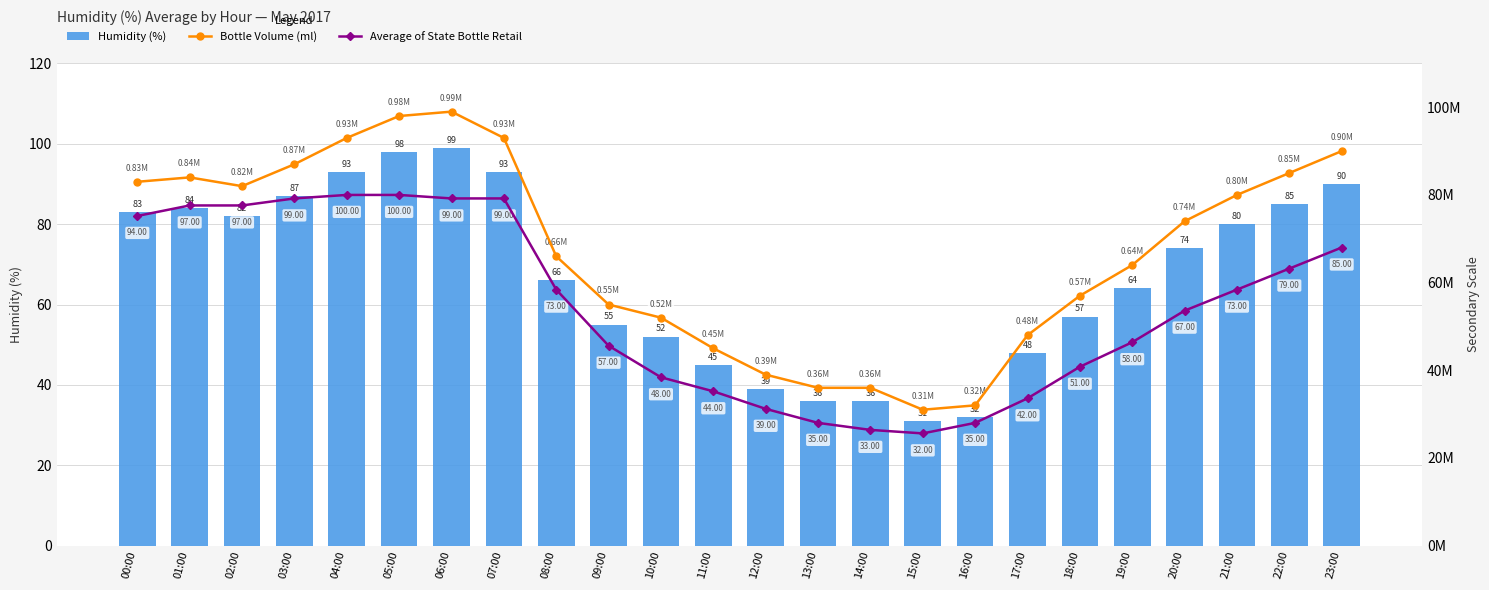

What is the sum of all Average of State Bottle Retail values?

654.4